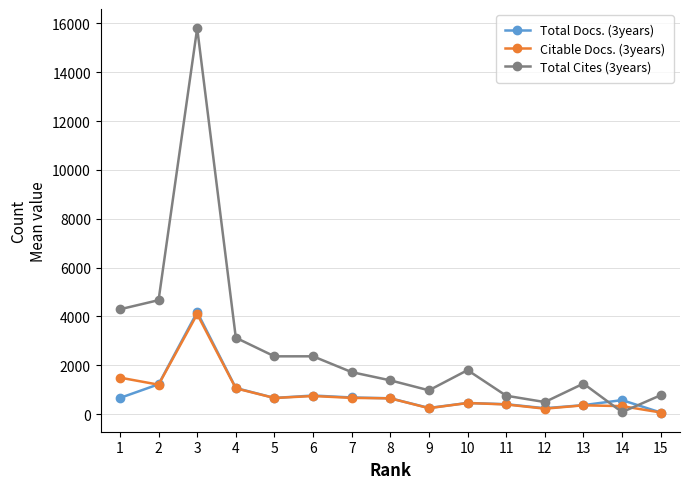

Which series ends up on top after the final intersection of Citable Docs. (3years) and Total Cites (3years)?

Total Cites (3years)